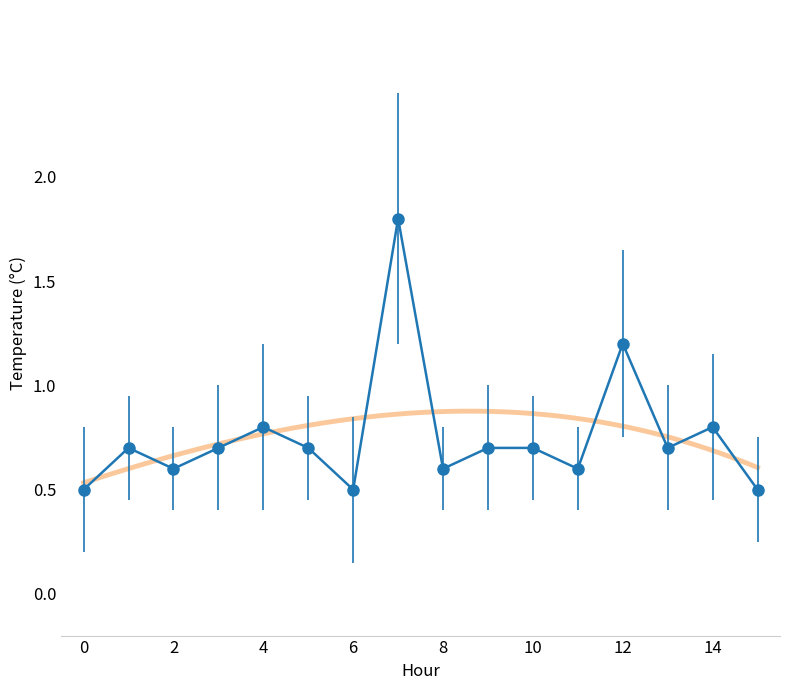

Approximately how many times larger is the value at 15:00 compared to 07:00?

0.3